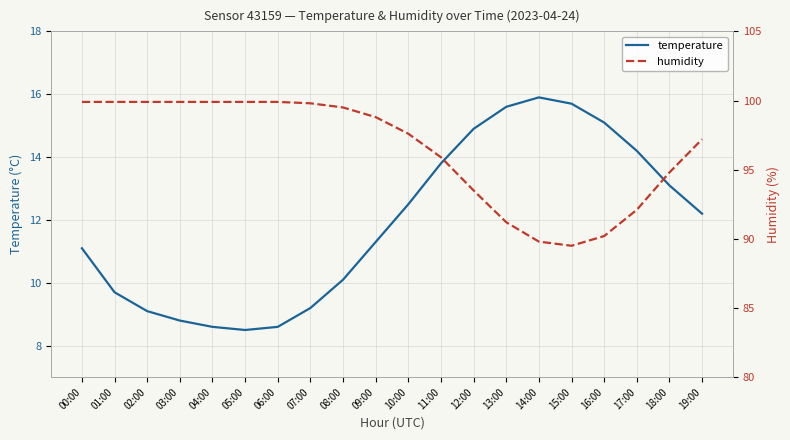

Reading left to right, what are all the values shown in this chart?

temperature: 11.1	9.7	9.1	8.8	8.6	8.5	8.6	9.2	10.1	11.3	12.5	13.8	14.9	15.6	15.9	15.7	15.1	14.2	13.1	12.2
humidity: 99.9	99.9	99.9	99.9	99.9	99.9	99.9	99.8	99.5	98.8	97.6	95.9	93.5	91.2	89.8	89.5	90.2	92.1	94.8	97.2